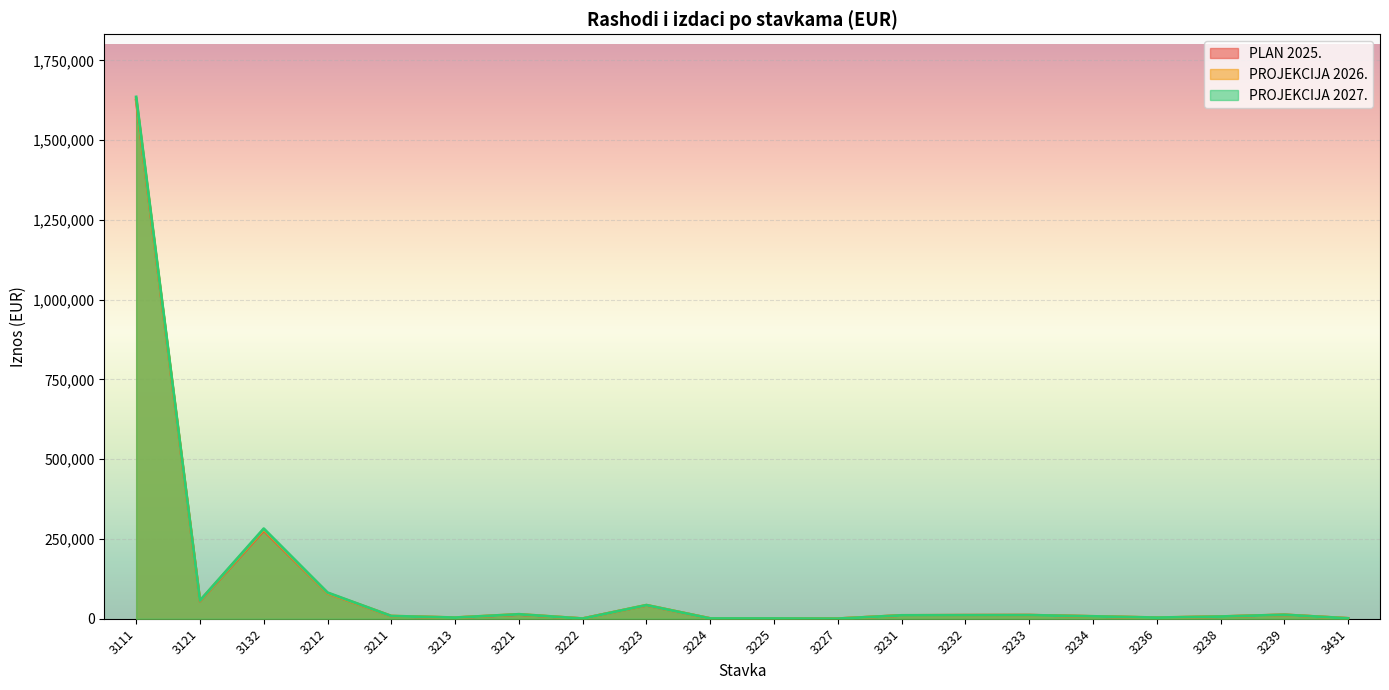

Which category has the highest value in the PLAN 2025. series?

3111